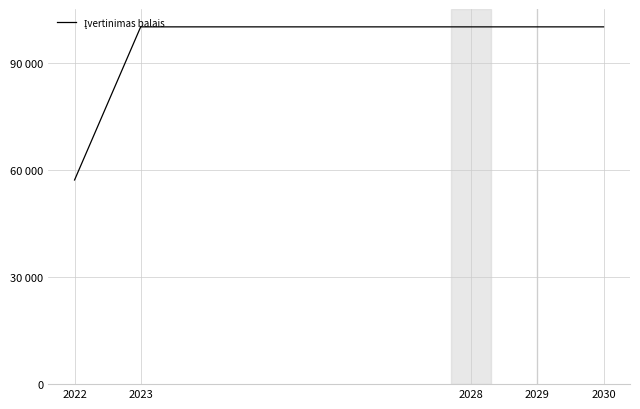

Which category has the lowest value across all series?

2022